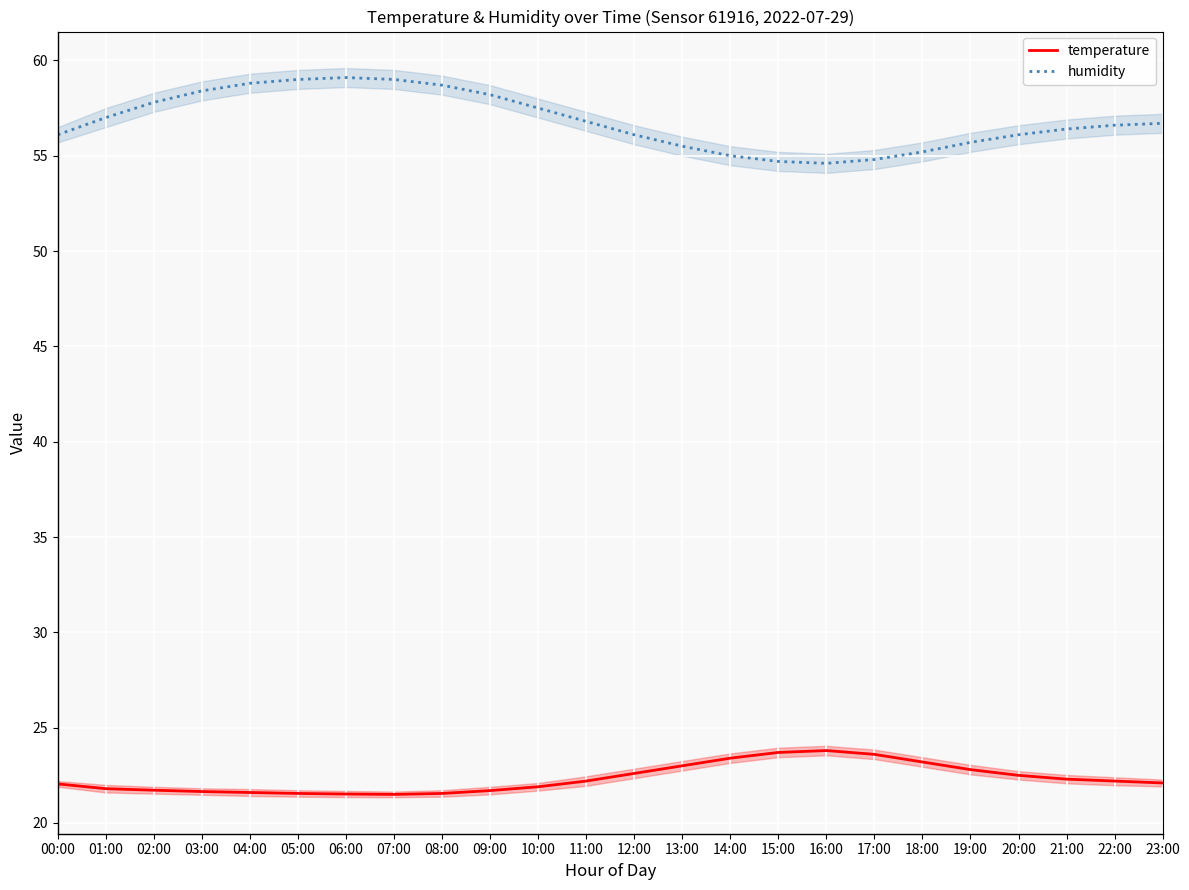

Reading left to right, transcribe all the data shown in this chart.

temperature: 00:00=22.1	01:00=21.8	02:00=21.7	03:00=21.6	04:00=21.6	05:00=21.6	06:00=21.5	07:00=21.5	08:00=21.6	09:00=21.7	10:00=21.9	11:00=22.2	12:00=22.6	13:00=23.0	14:00=23.4	15:00=23.7	16:00=23.8	17:00=23.6	18:00=23.2	19:00=22.8	20:00=22.5	21:00=22.3	22:00=22.2	23:00=22.1
humidity: 00:00=56.1	01:00=57.0	02:00=57.8	03:00=58.4	04:00=58.8	05:00=59.0	06:00=59.1	07:00=59.0	08:00=58.7	09:00=58.2	10:00=57.5	11:00=56.8	12:00=56.1	13:00=55.5	14:00=55.0	15:00=54.7	16:00=54.6	17:00=54.8	18:00=55.2	19:00=55.7	20:00=56.1	21:00=56.4	22:00=56.6	23:00=56.7